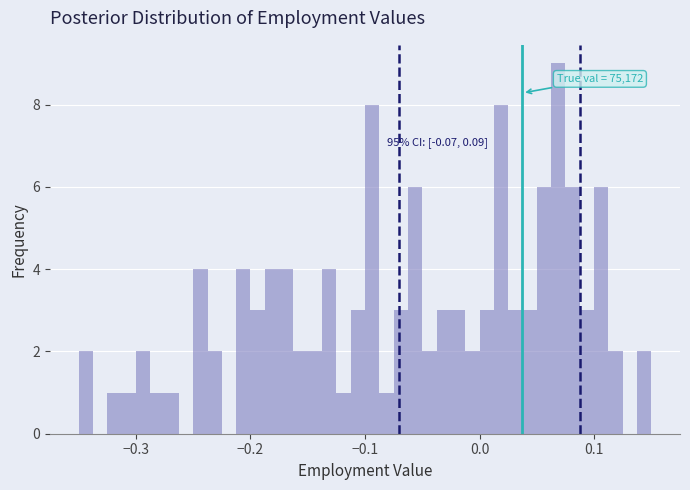

Around what value on the x-axis is the tallest bar? Give the approximate position of its centre, as read against the axis.

0.07